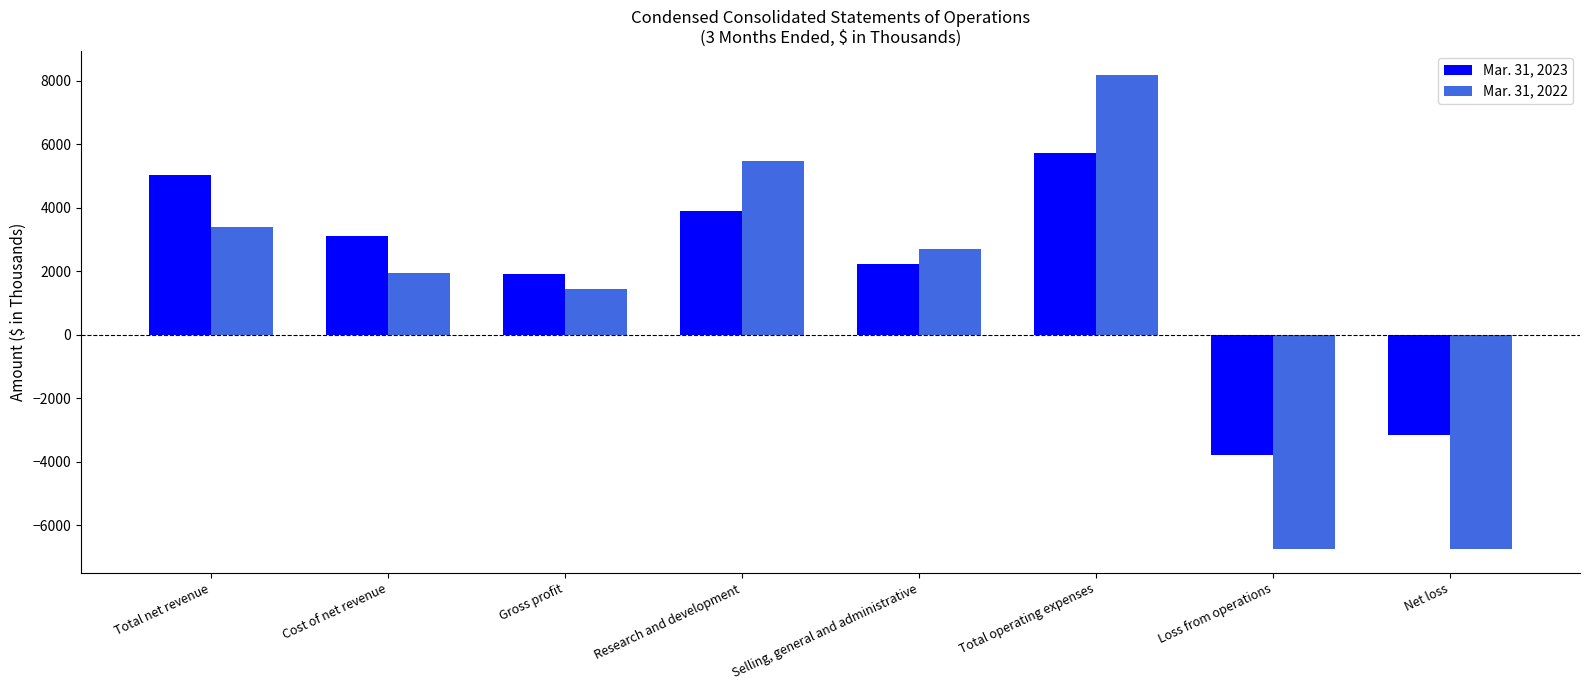

What is the label of the 6th bar from the right?

Gross profit